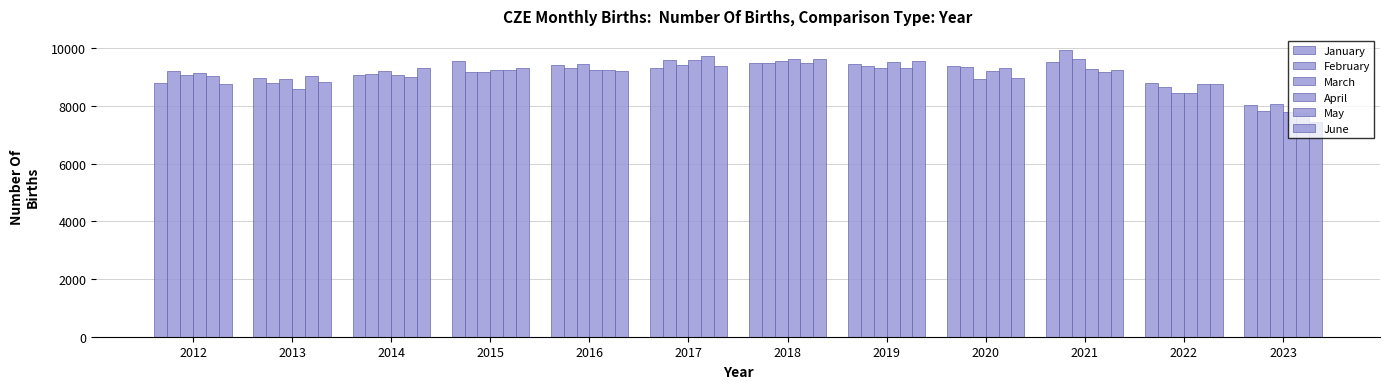

How many series are shown in this chart?

6